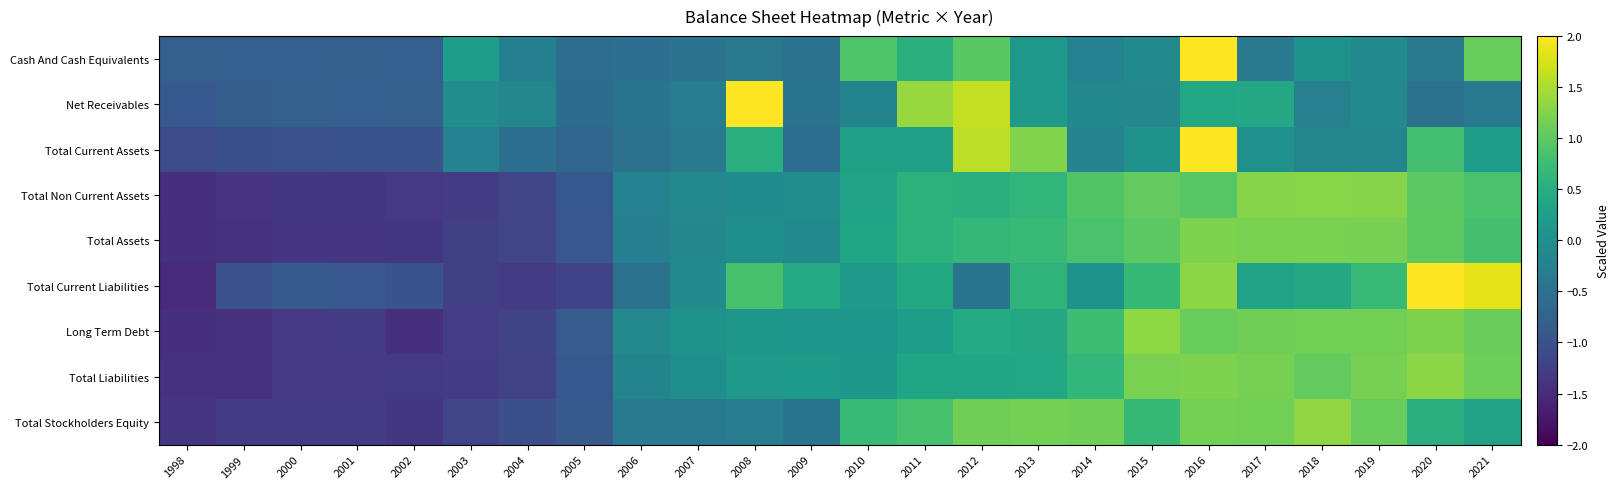

Which category has the lowest value across all series?

1998